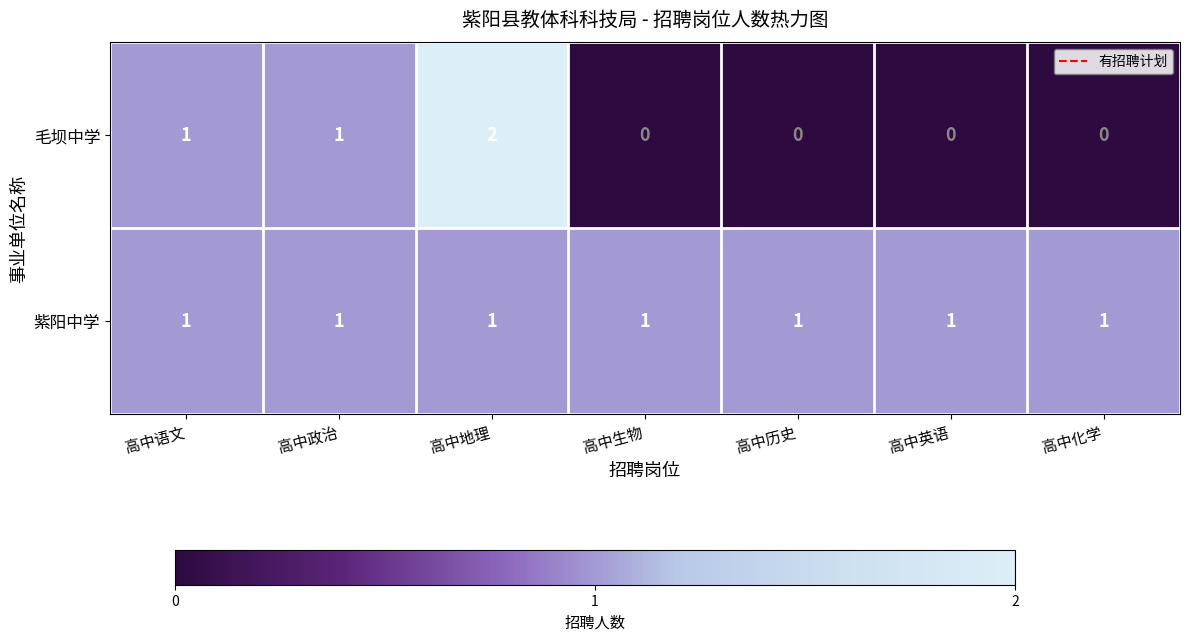

Reading left to right, list all the values displayed in this chart.

毛坝中学: 1	1	2	0	0	0	0
紫阳中学: 1	1	1	1	1	1	1